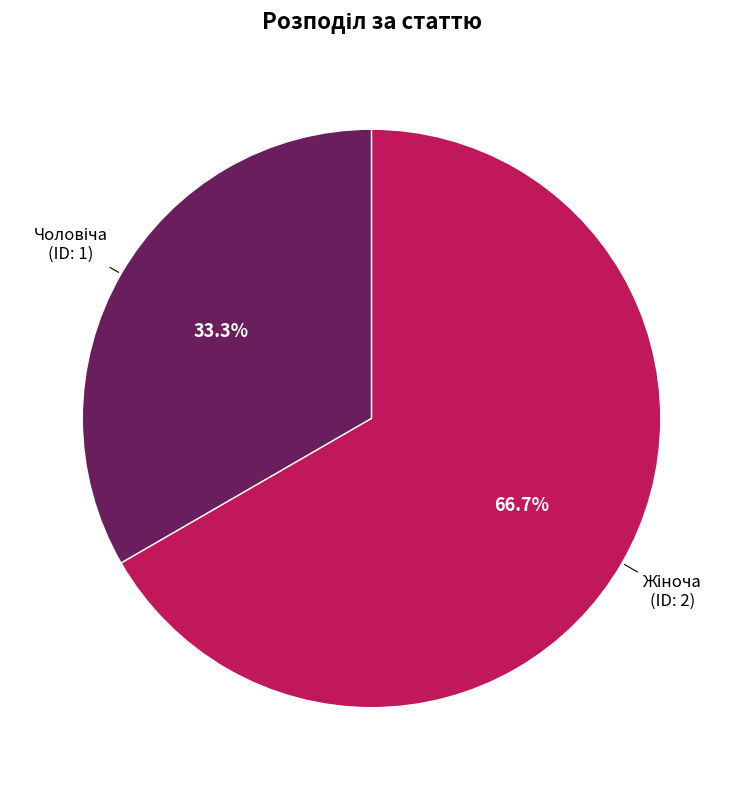

Is there a majority slice in this chart?

Yes